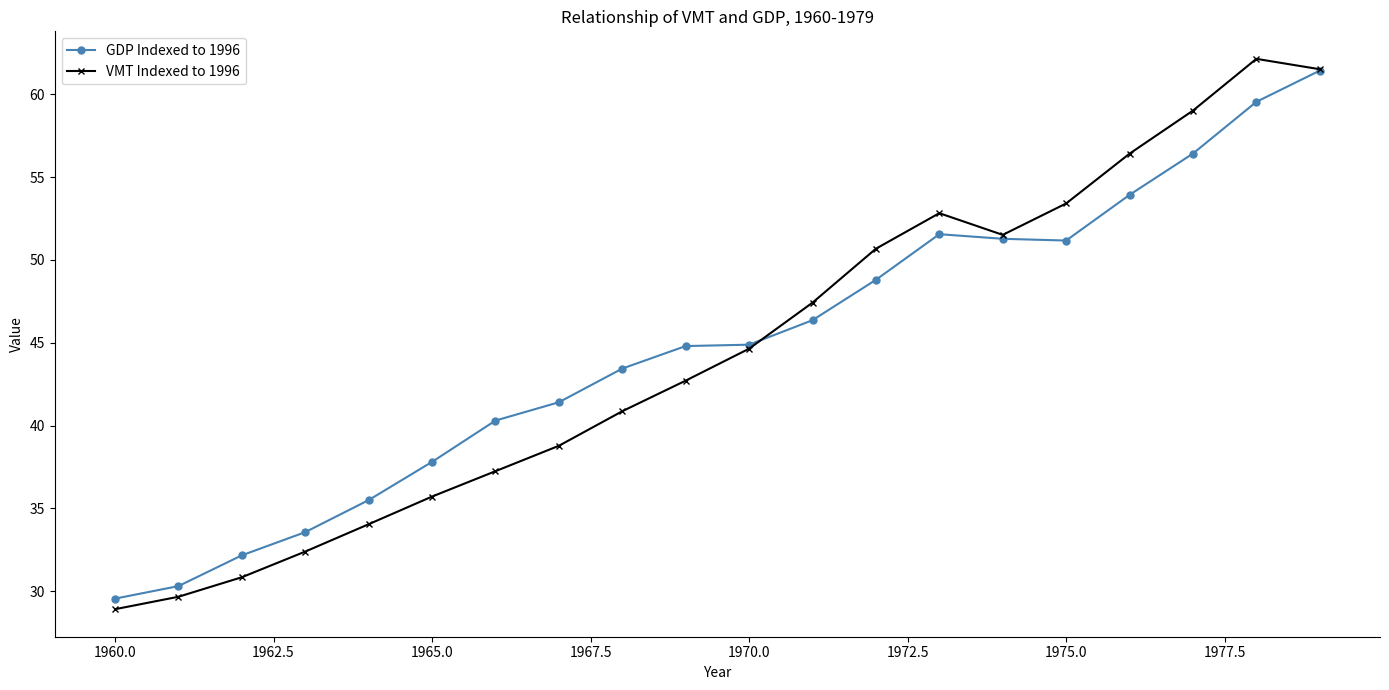

Which series has the largest range (max minus min)?

VMT Indexed to 1996